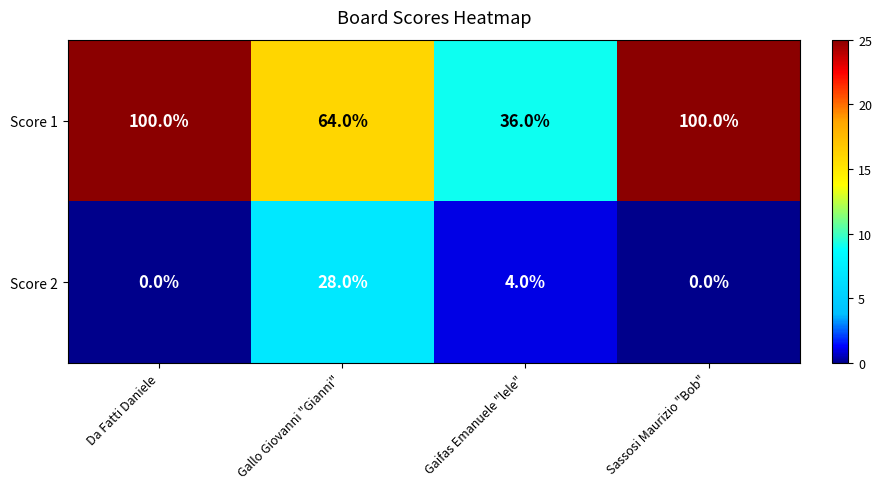

Where is Score 1 nearest to the value 68?

Gallo Giovanni "Gianni"